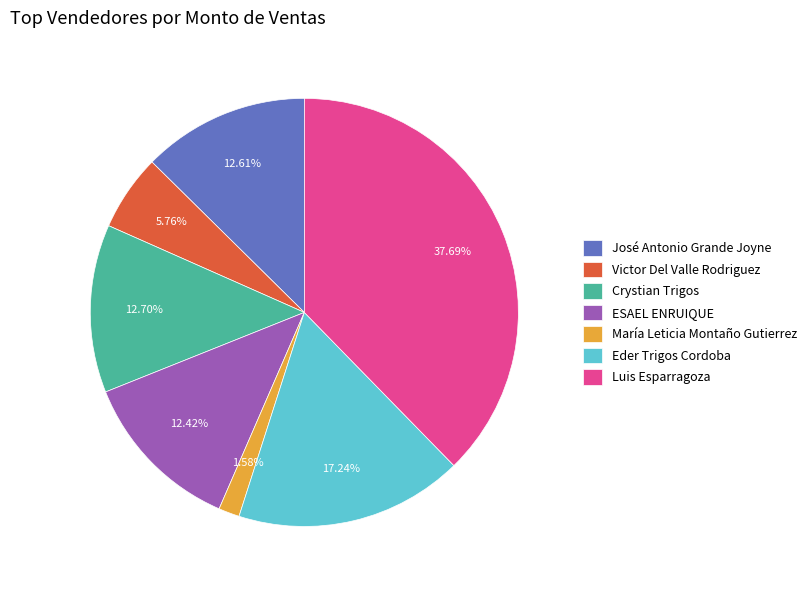

To the nearest percent, what portion does ESAEL ENRUIQUE represent?

12%